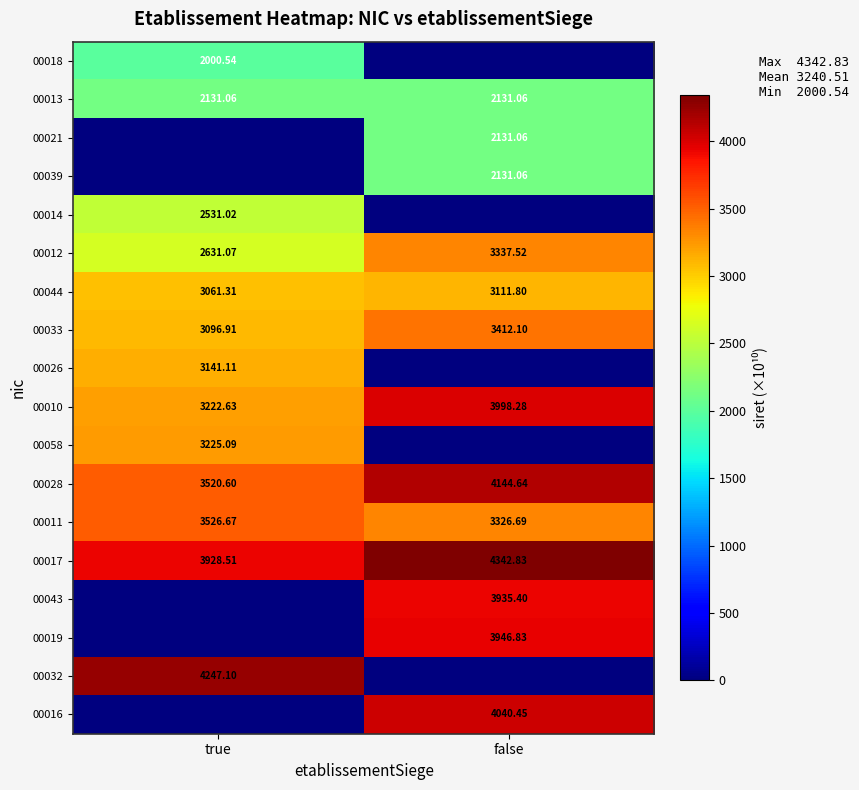

At which label is 00044 closest to 3086?

true